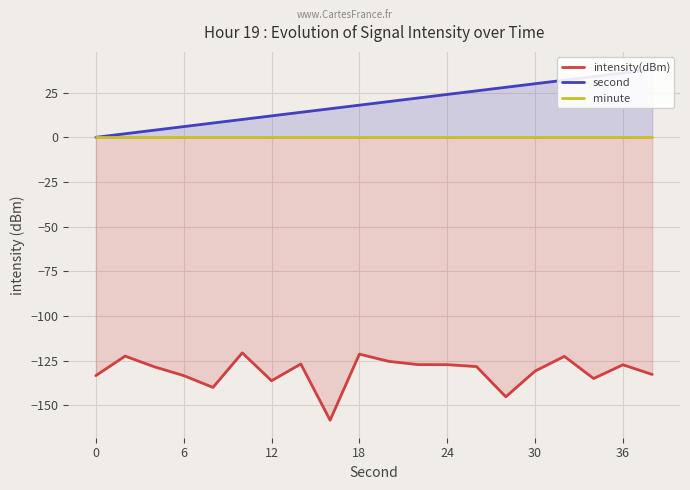

True or false: minute and second cross at least once.

False